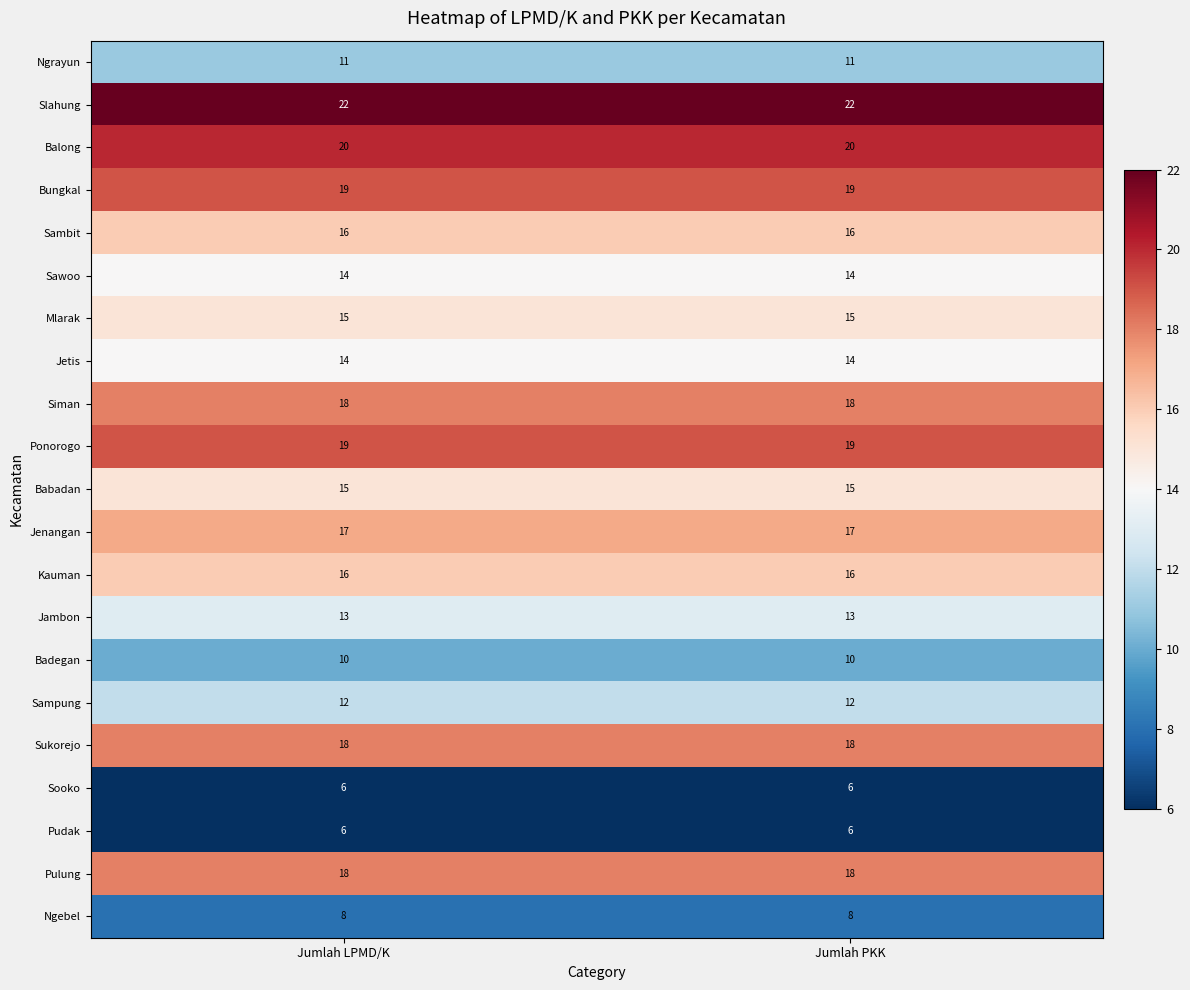

The Kauman series shows 16 at Jumlah PKK. True or false?

True